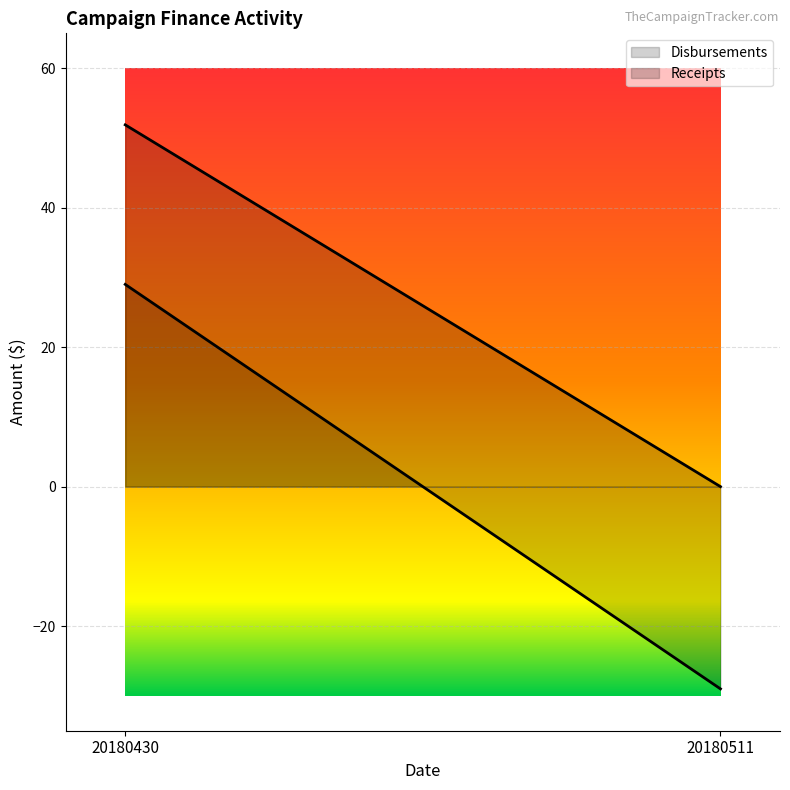

Which series changed the most between 20180430 and 20180511?

Disbursements